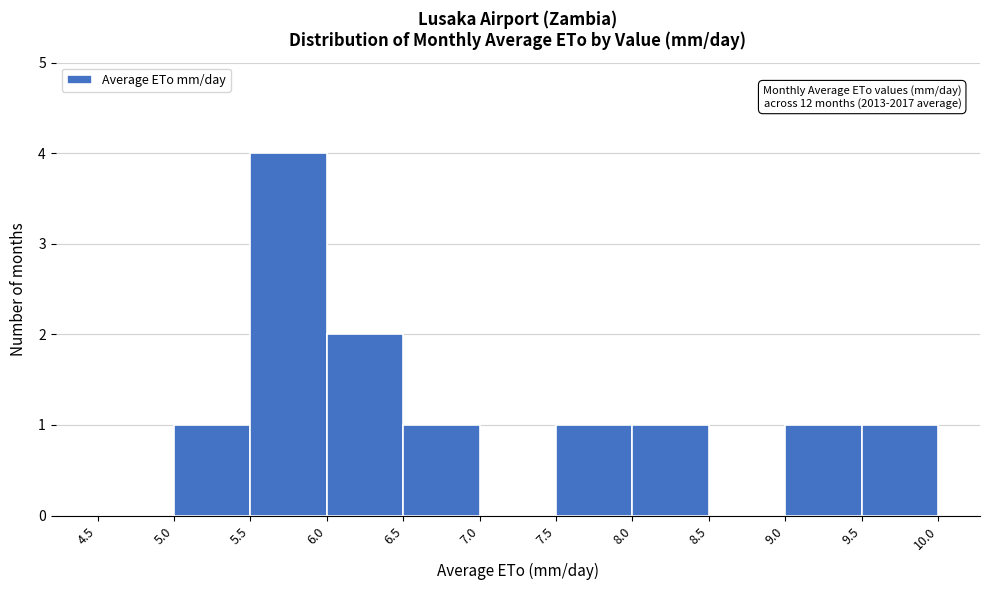

Over which range of the x-axis is the bar tallest?

5.5 to 6.0